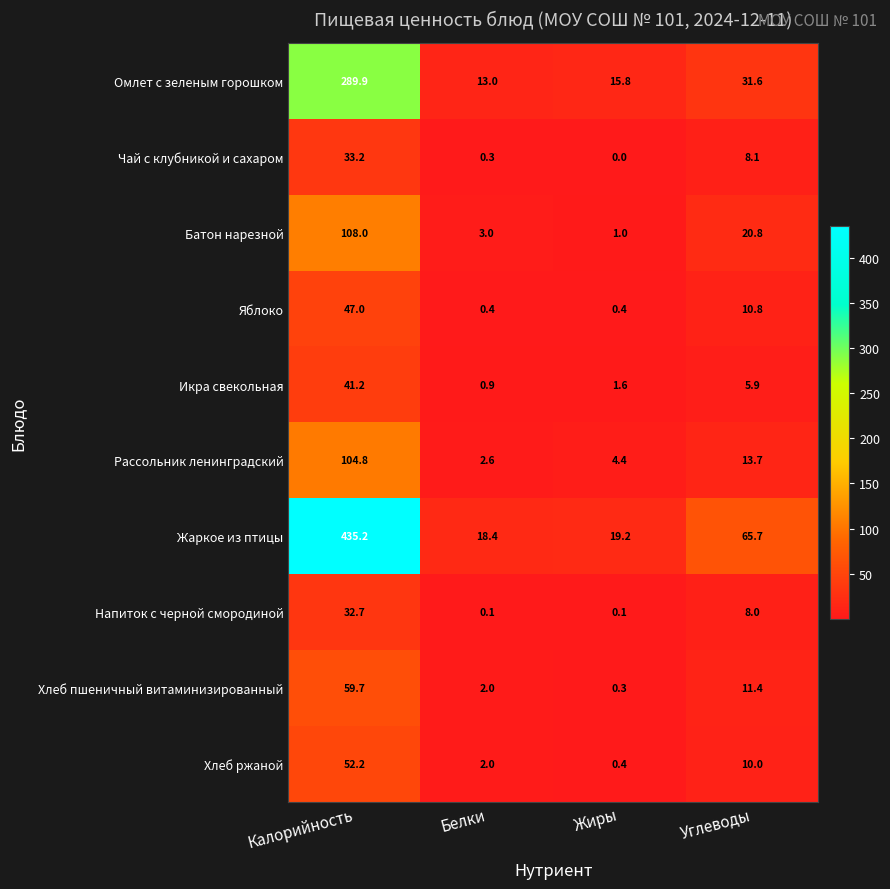

What is the spread (max minus min) of values at Углеводы?

59.8